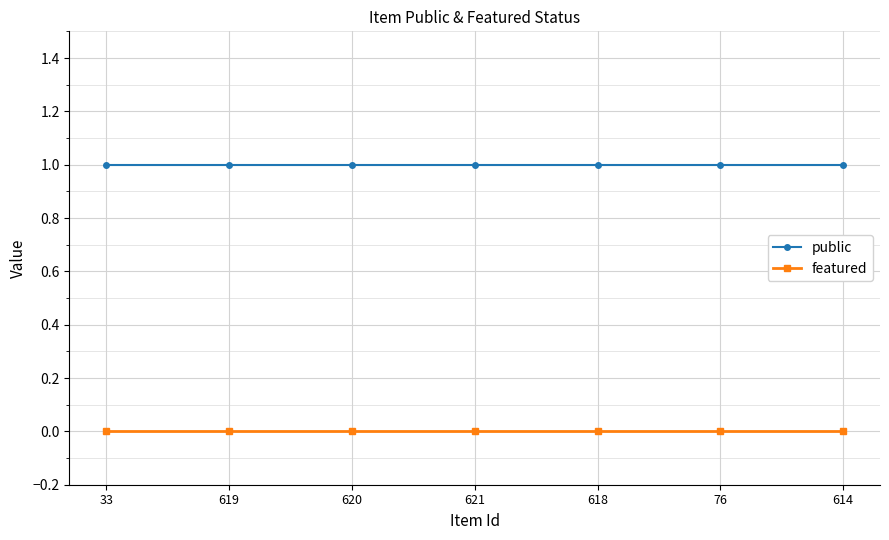

The featured series shows 0 at 76. True or false?

True